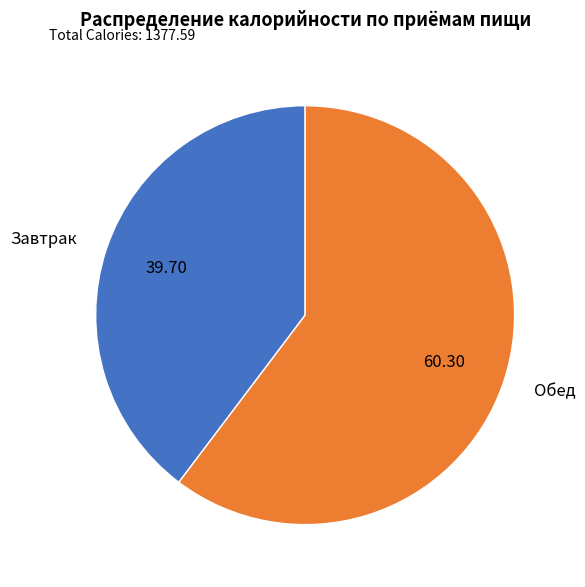

How many segments does this pie chart have?

2